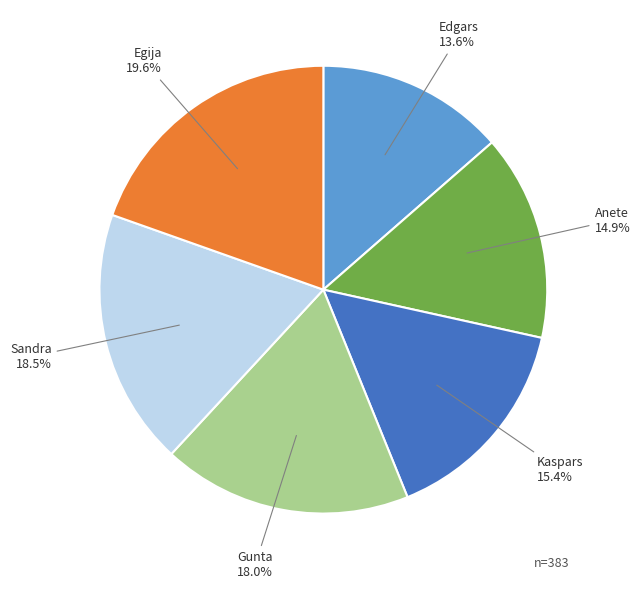

To the nearest percent, what portion does Gunta represent?

18%